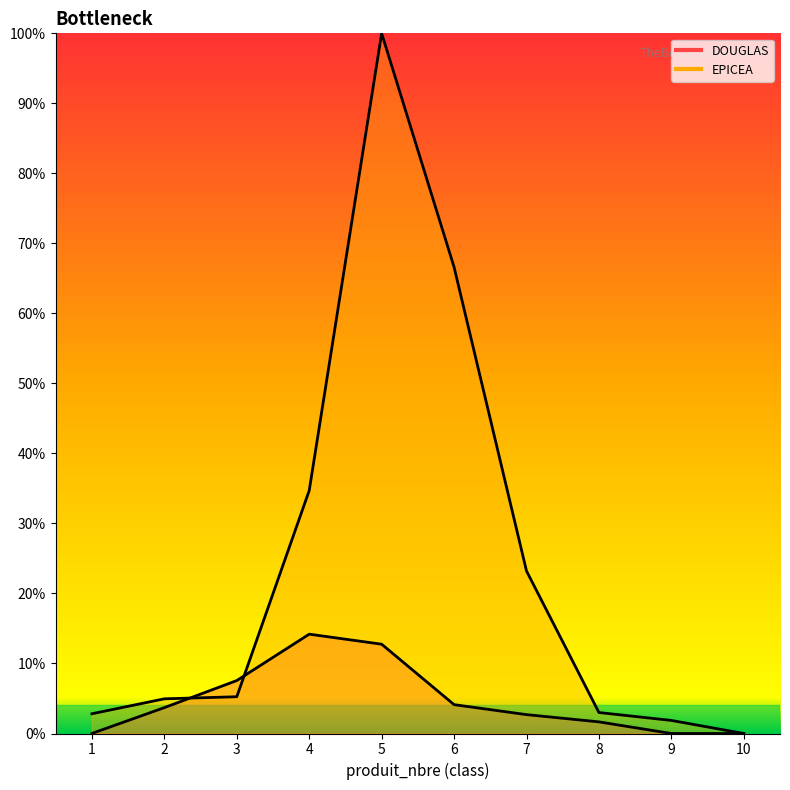

True or false: DOUGLAS and EPICEA intersect in this chart.

True